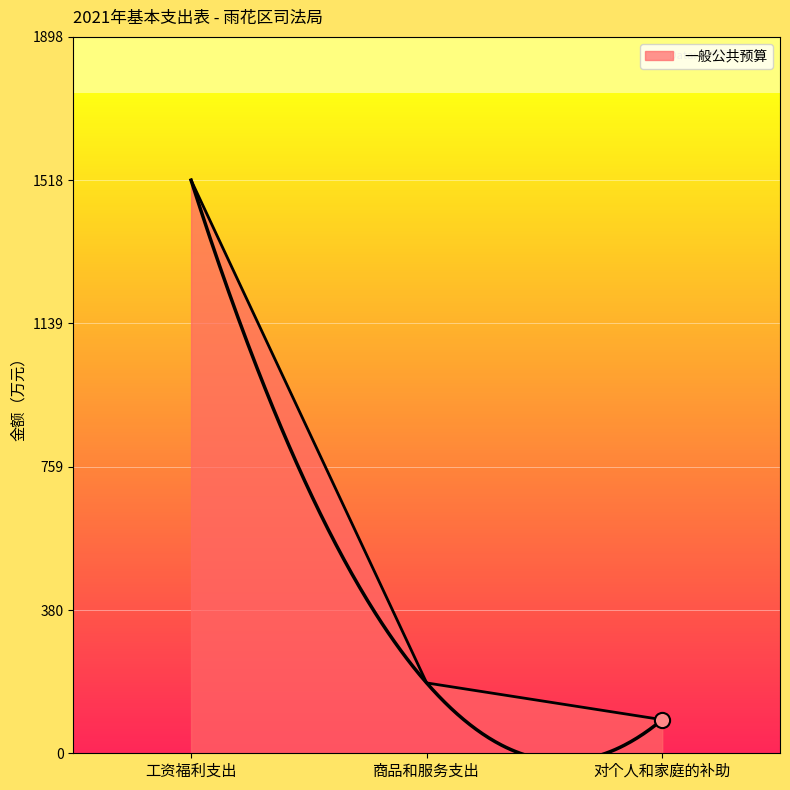

Which has a higher value, 工资福利支出 or 商品和服务支出?

工资福利支出